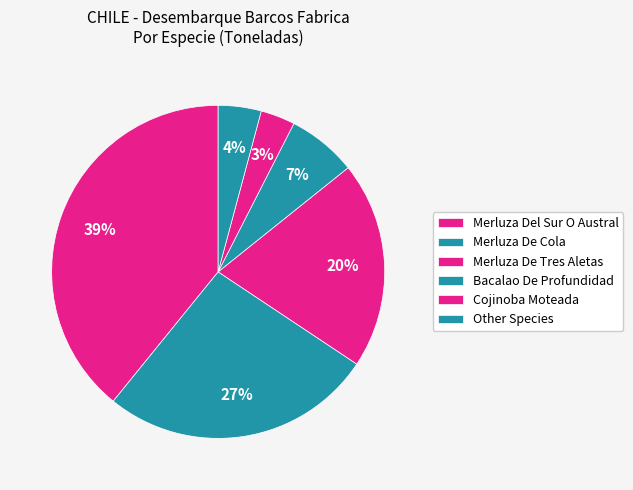

Count the number of slices in the pie.

6